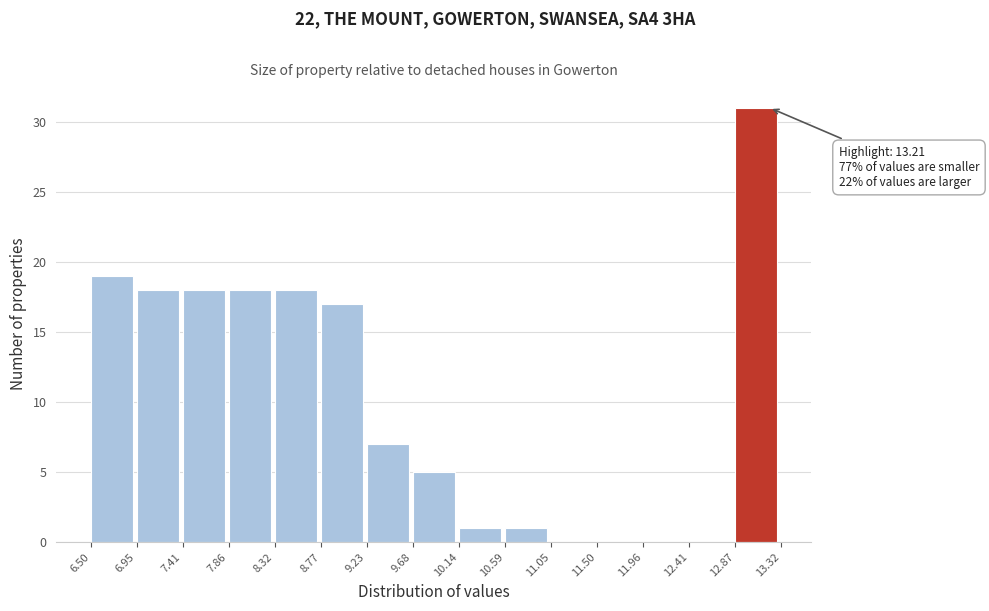

Which range on the x-axis has the tallest bar?

12.87 to 13.32